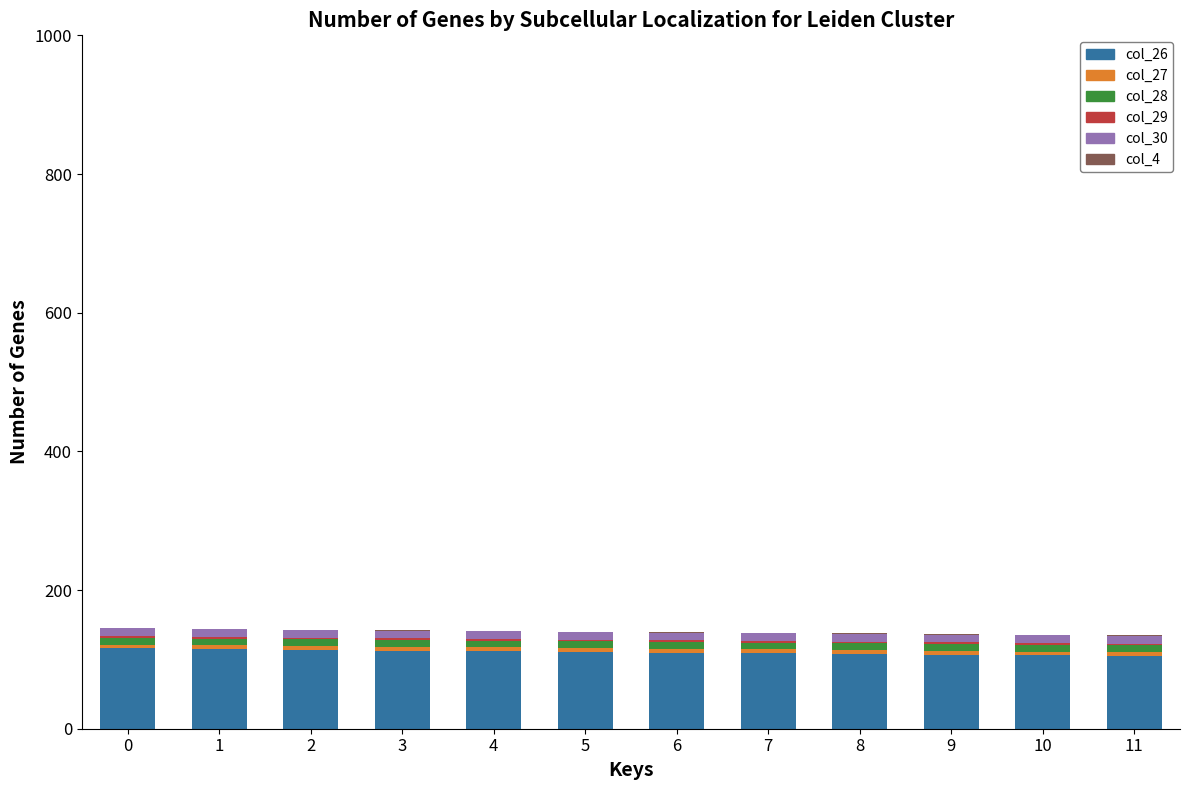

Rank the categories by col_30 value from lowest to highest.

11, 10, 9, 8, 7, 6, 5, 4, 3, 2, 1, 0